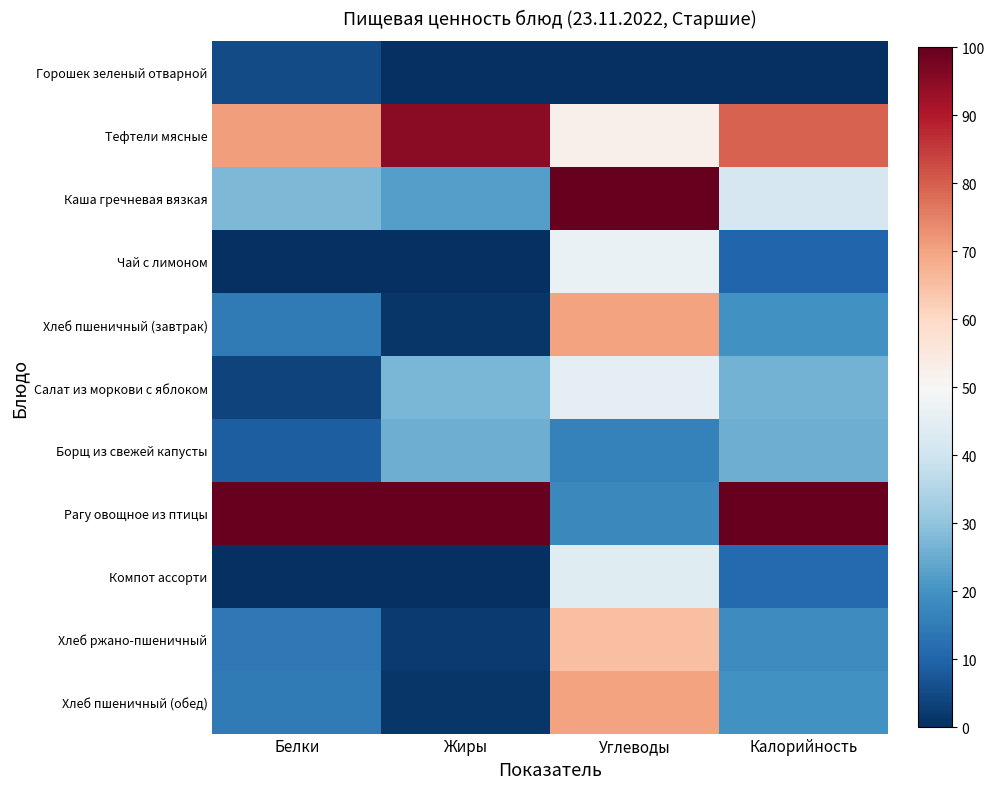

Which category has the highest value across all series?

Углеводы